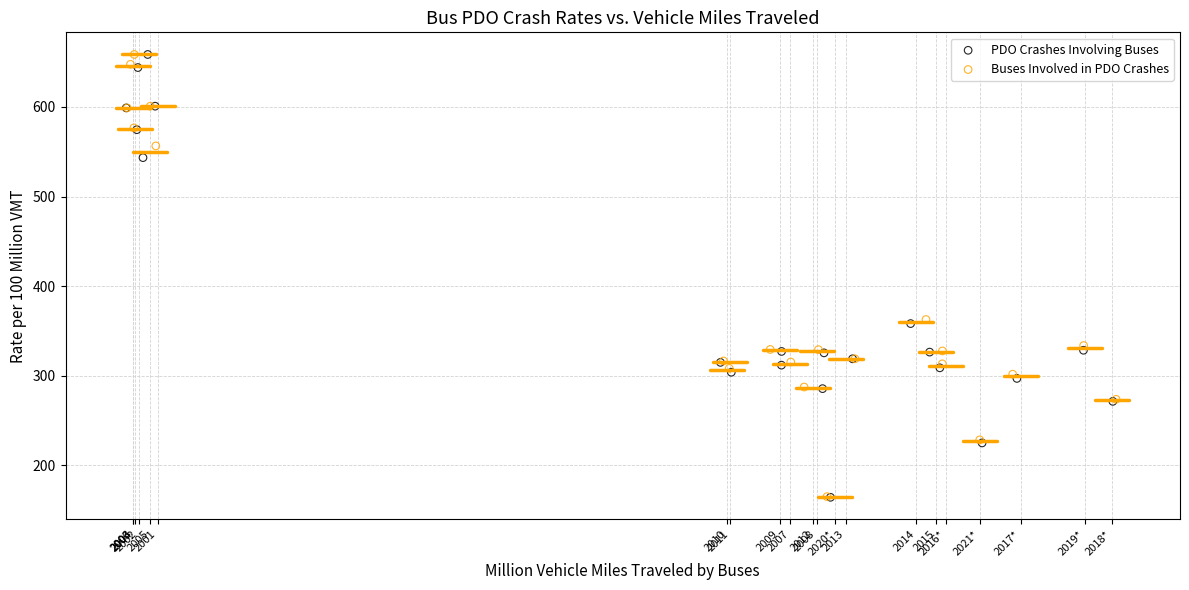

What are all the series names shown in the legend?

PDO Crashes Involving Buses, Buses Involved in PDO Crashes